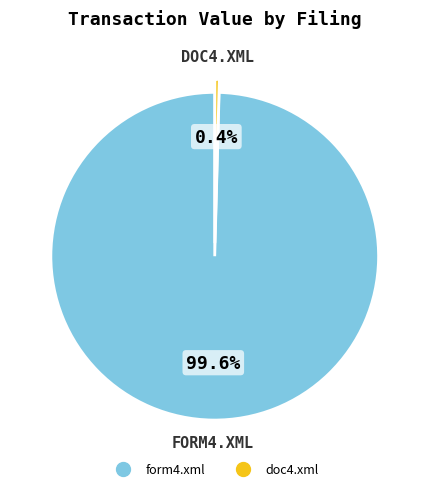

Which slice is the largest?

form4.xml